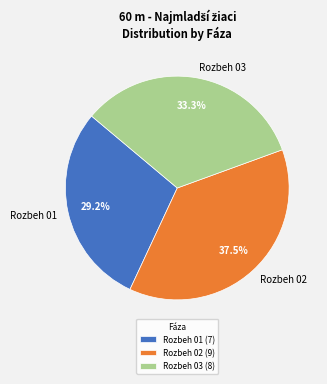

The Rozbeh 03 slice represents 33% of the pie. True or false?

True